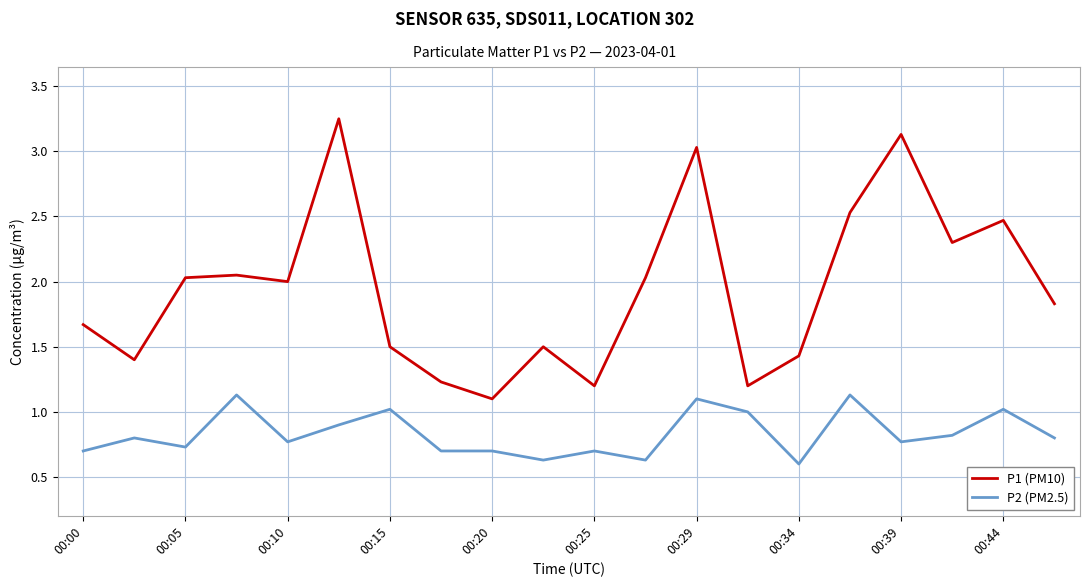

True or false: P1 (PM10) and P2 (PM2.5) cross at least once.

False